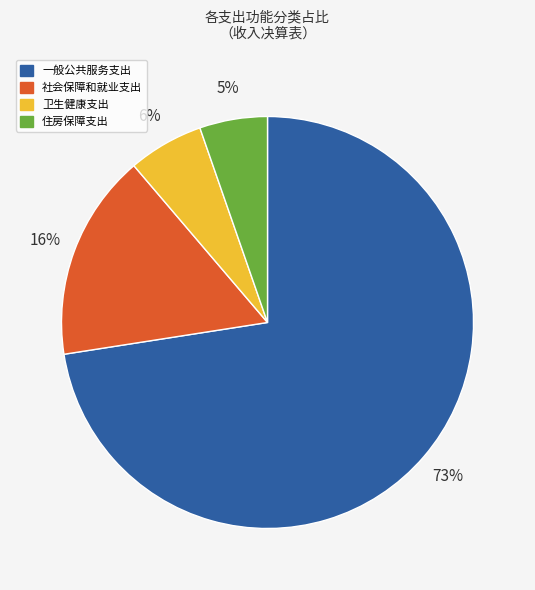

Approximately how many times larger is the value at 社会保障和就业支出 compared to 卫生健康支出?

2.7